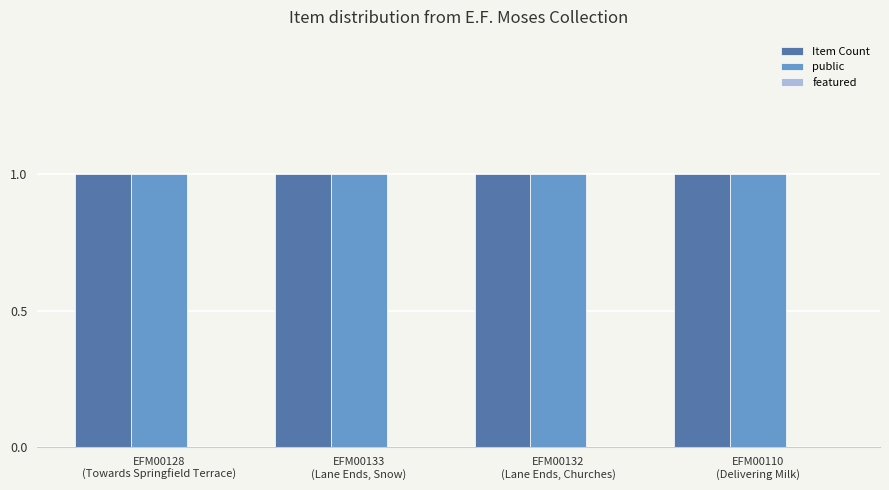

The featured series shows 0 at EFM00133
(Lane Ends, Snow). True or false?

True